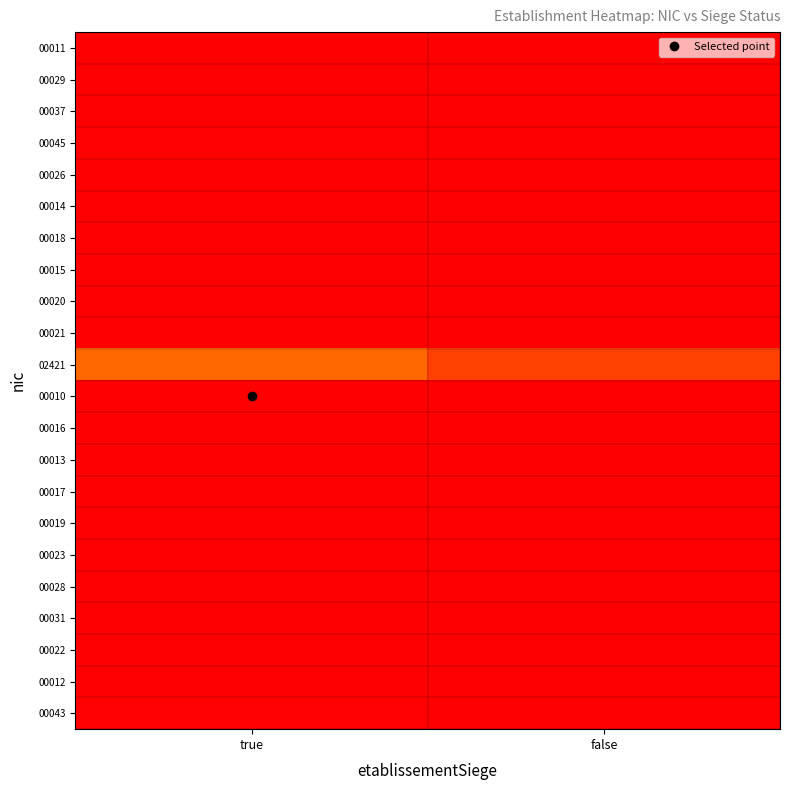

At which category is the sum across all series the highest?

true